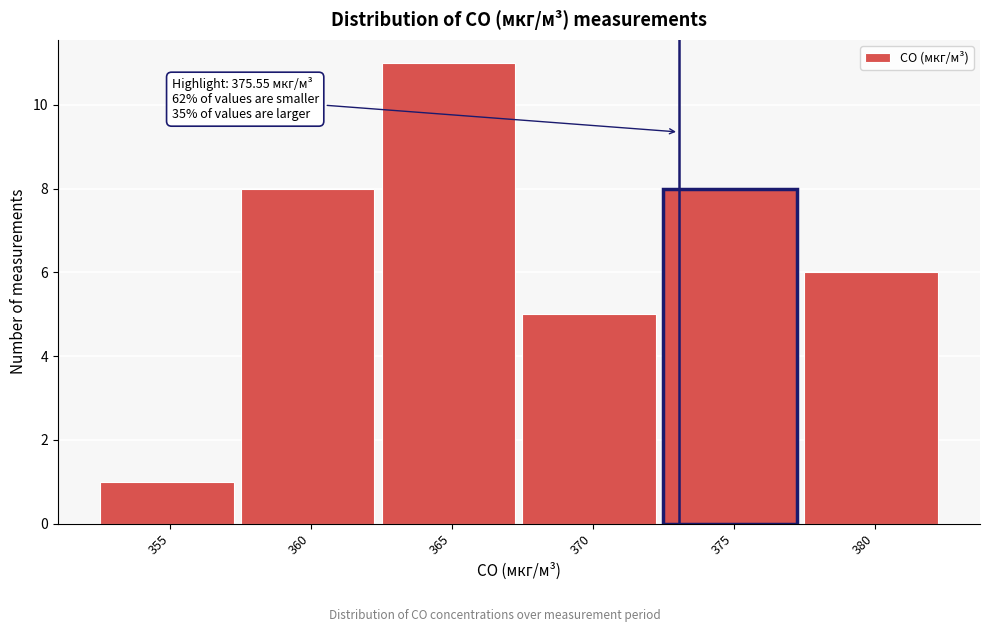

Reading left to right, what are all the values shown in this chart?

355=1	360=8	365=11	370=5	375=8	380=6